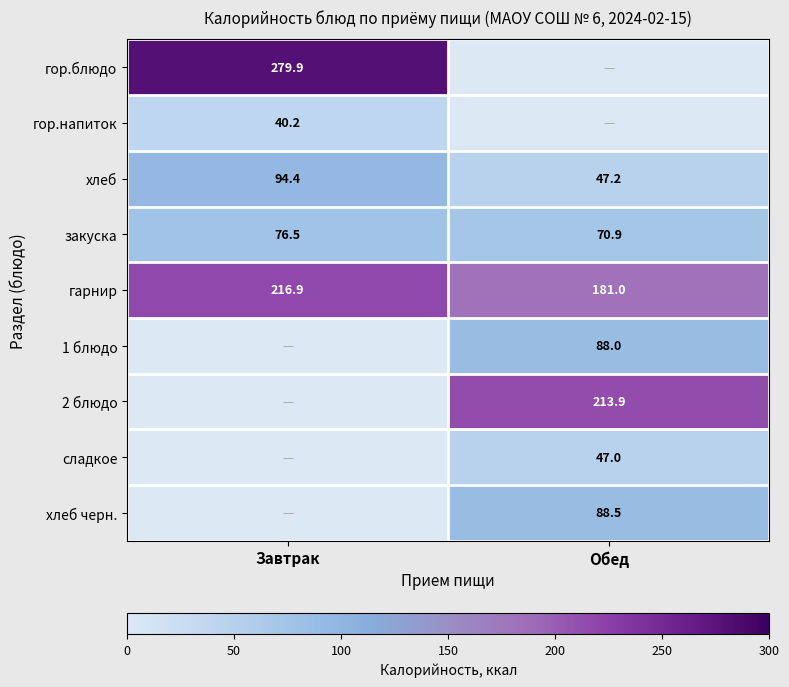

How many data points in гарнир are above 216?

1